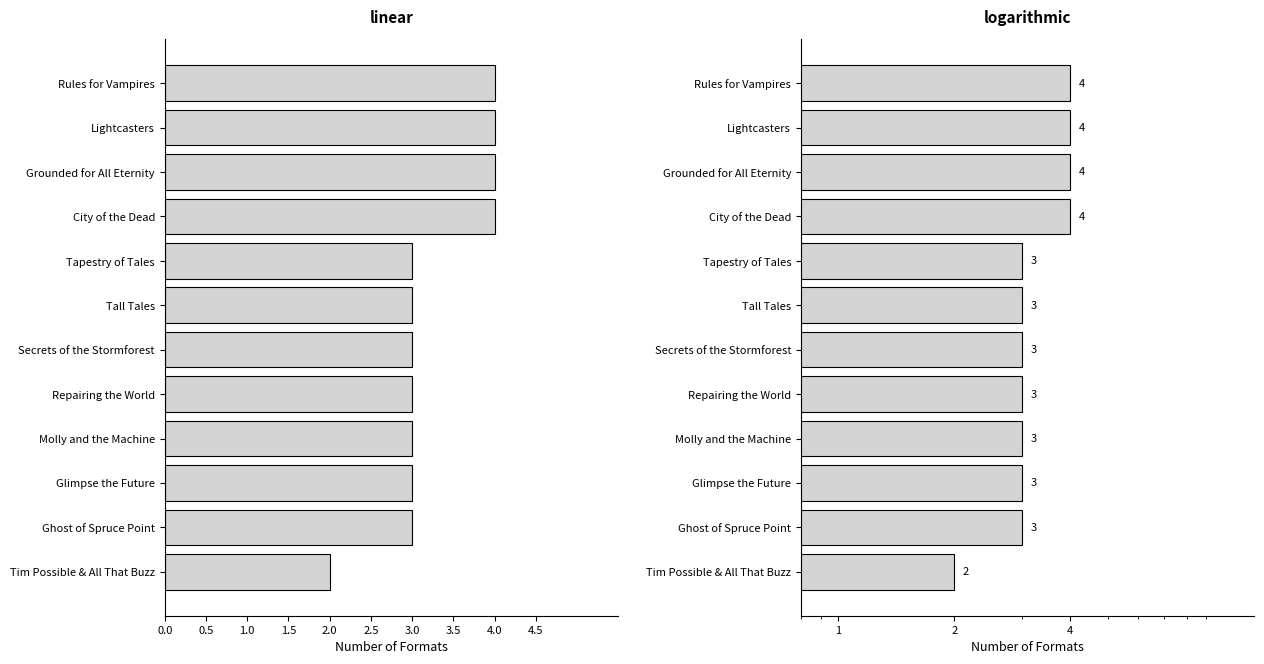

How many data points are less than 3?

1